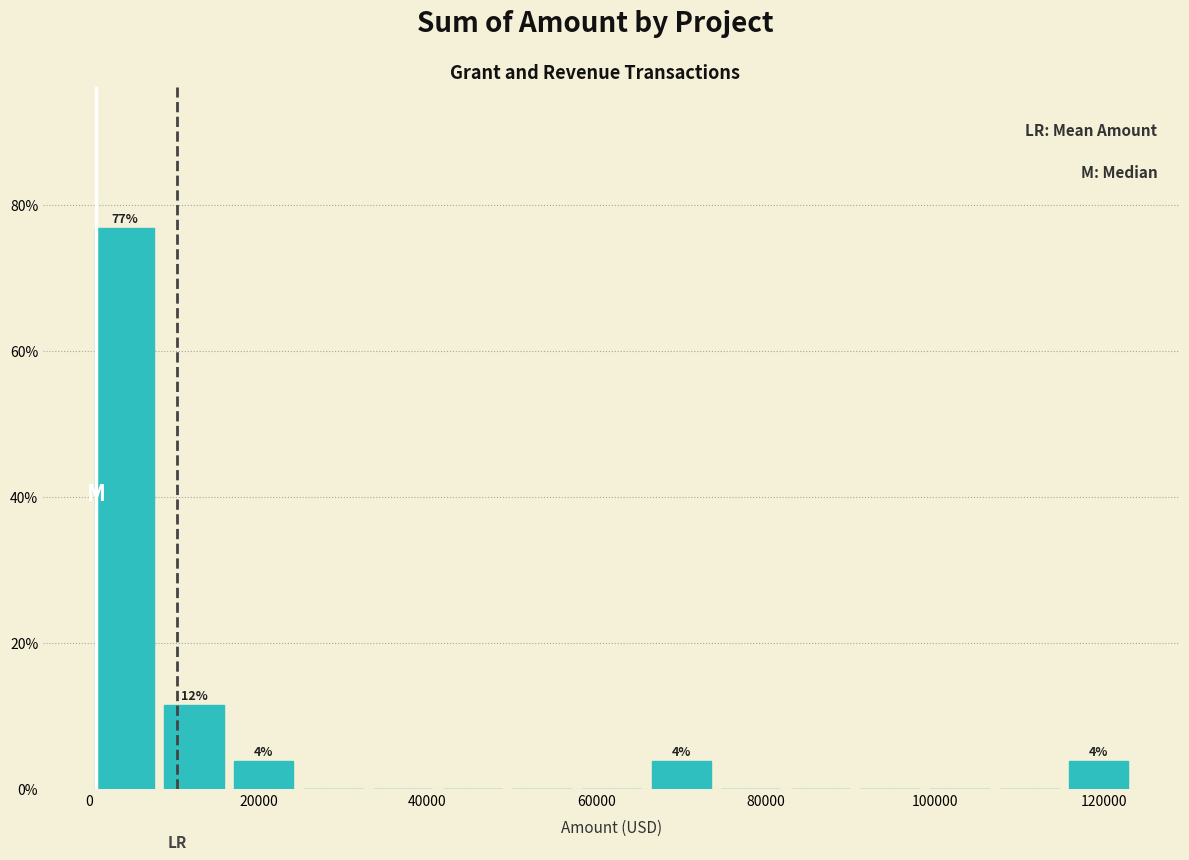

Which range on the x-axis has the tallest bar?

0 to 8000